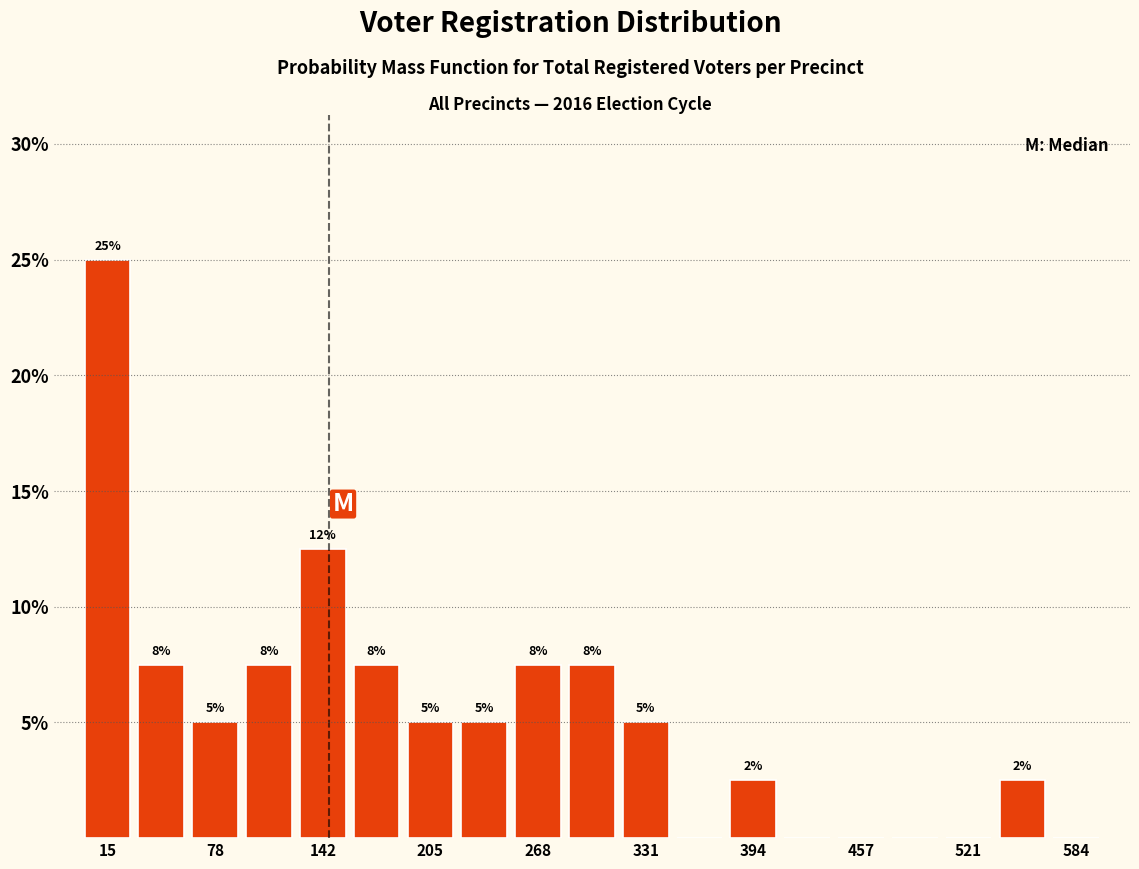

Around what value on the x-axis is the tallest bar? Give the approximate position of its centre, as read against the axis.

20